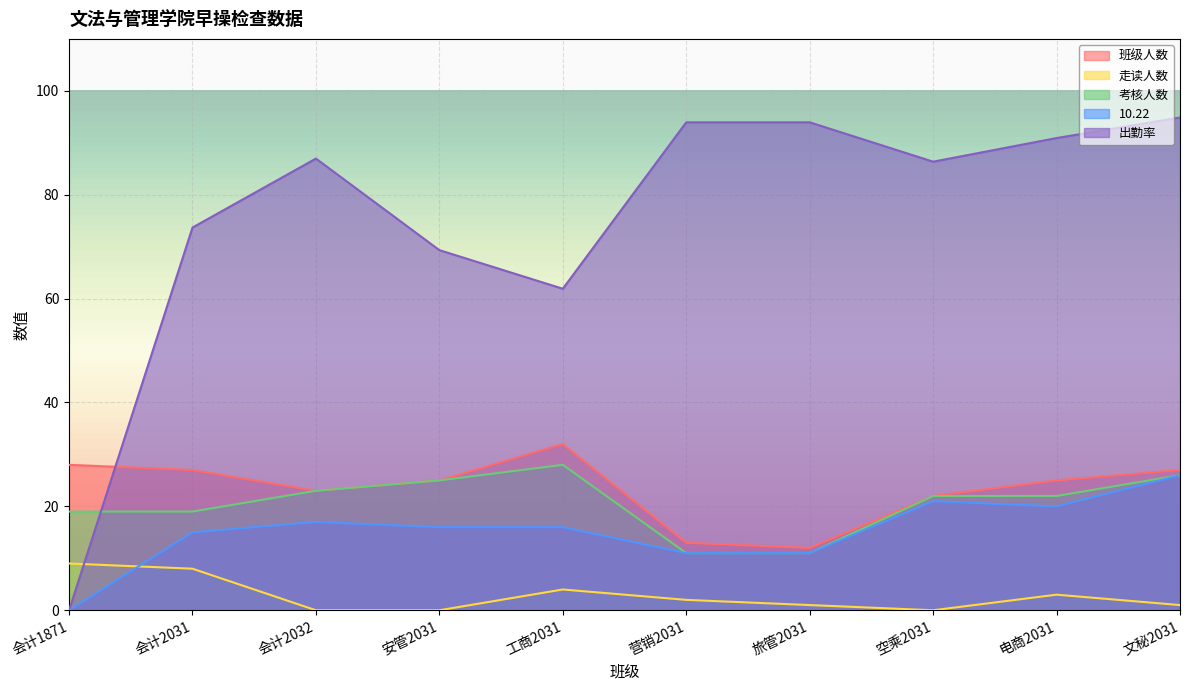

Rank the series at 文秘2031 from lowest to highest value.

走读人数, 考核人数, 10.22, 班级人数, 出勤率